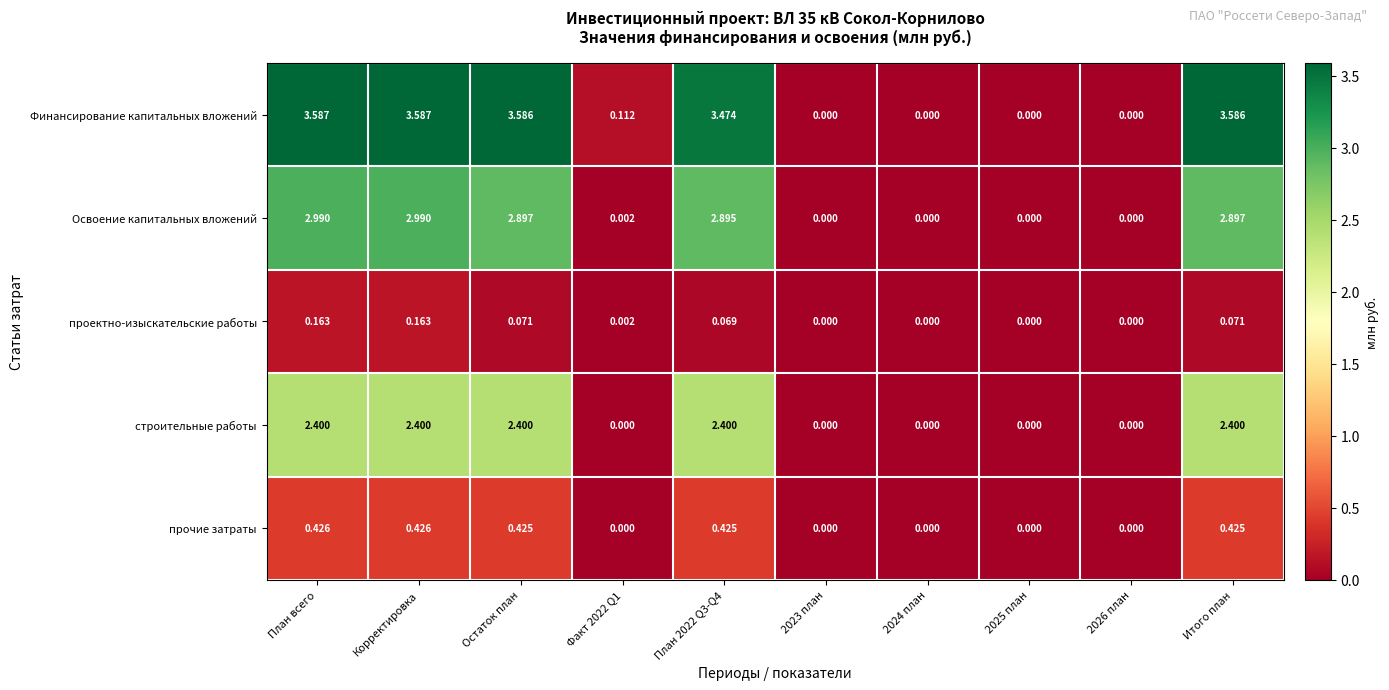

Which series has the widest spread of values?

Финансирование капитальных вложений